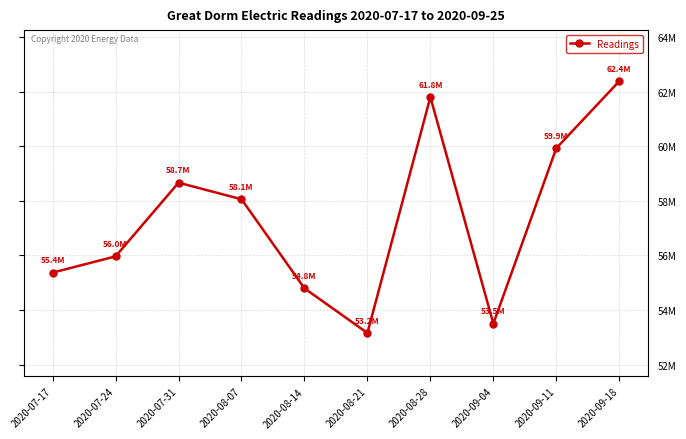

What is the label of the 1st point from the right?

2020-09-18